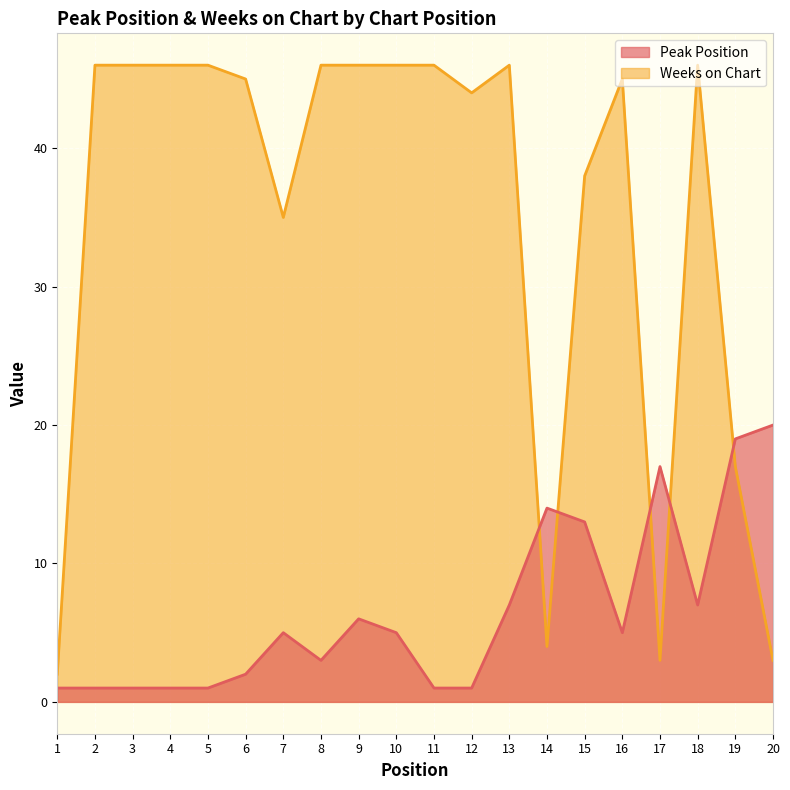

True or false: Peak Position has more than 0 interior local peaks.

True